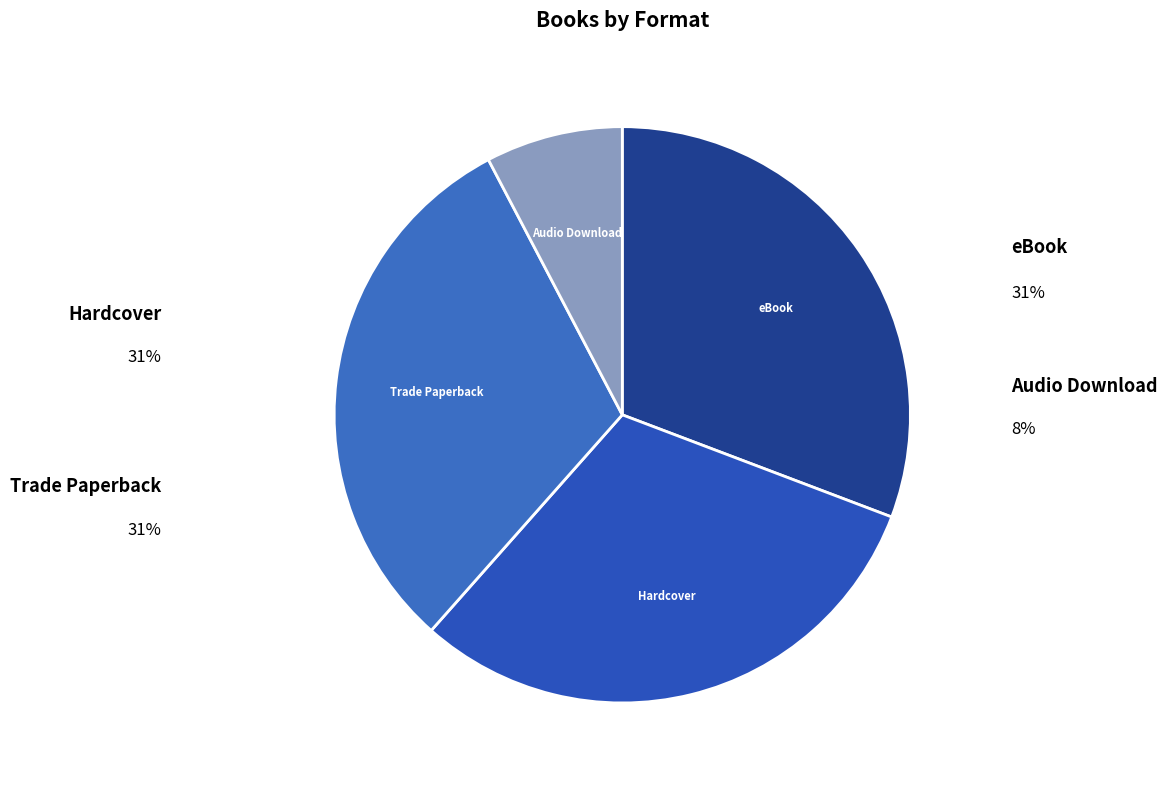

Combined, do Audio Download and Hardcover account for over 50%?

No